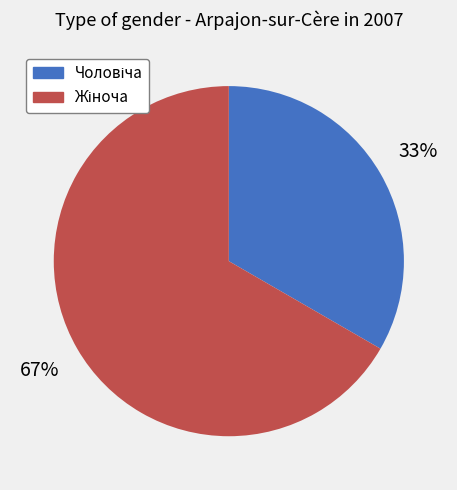

Is there a majority slice in this chart?

Yes